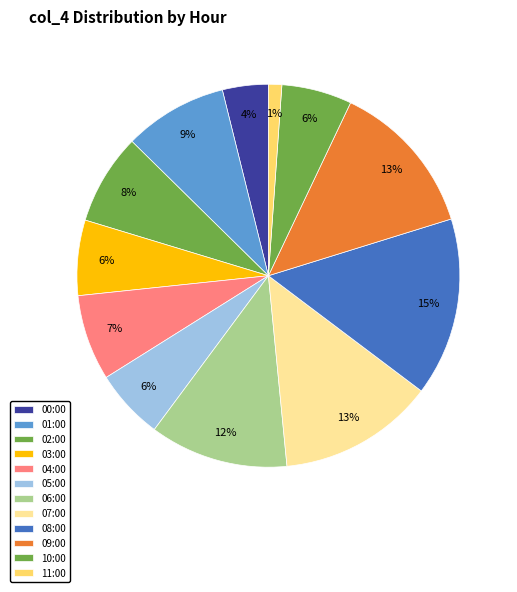

Is it true that 06:00 is 12% of the pie?

True